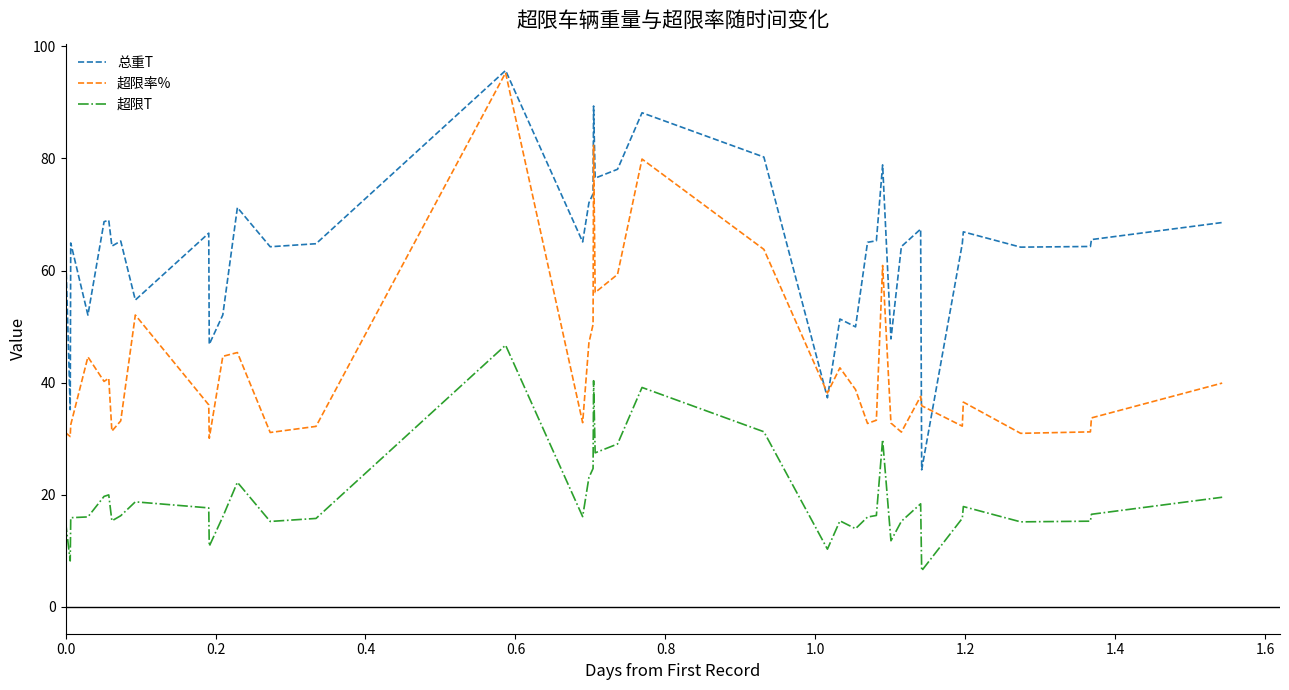

What is the maximum value shown in the chart?

95.7